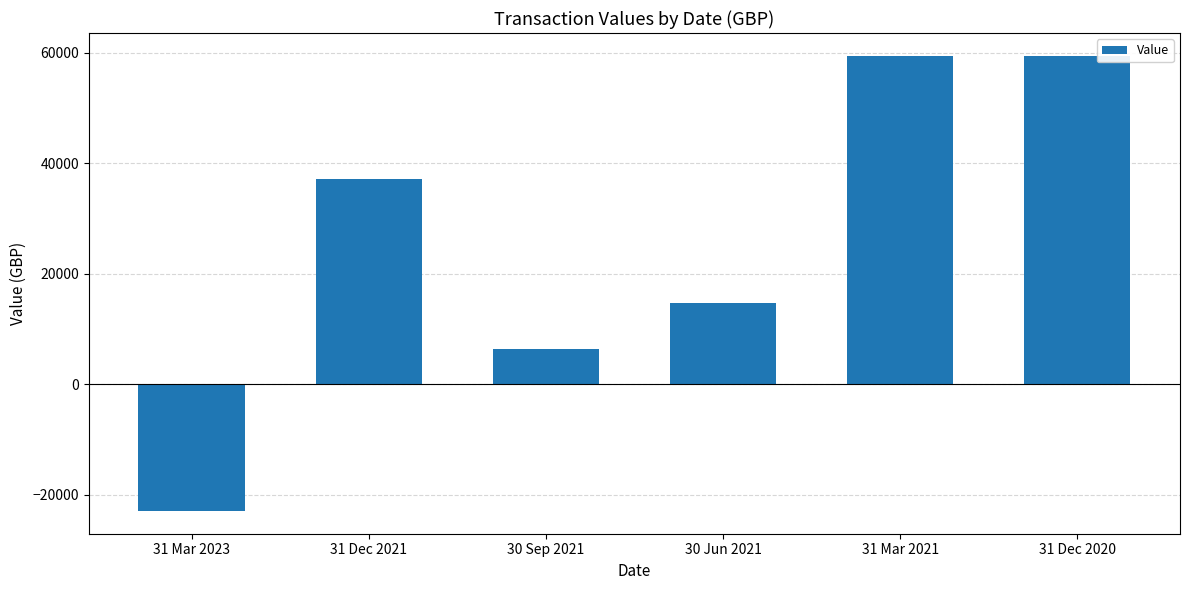

What is the sum of all values?

154181.6